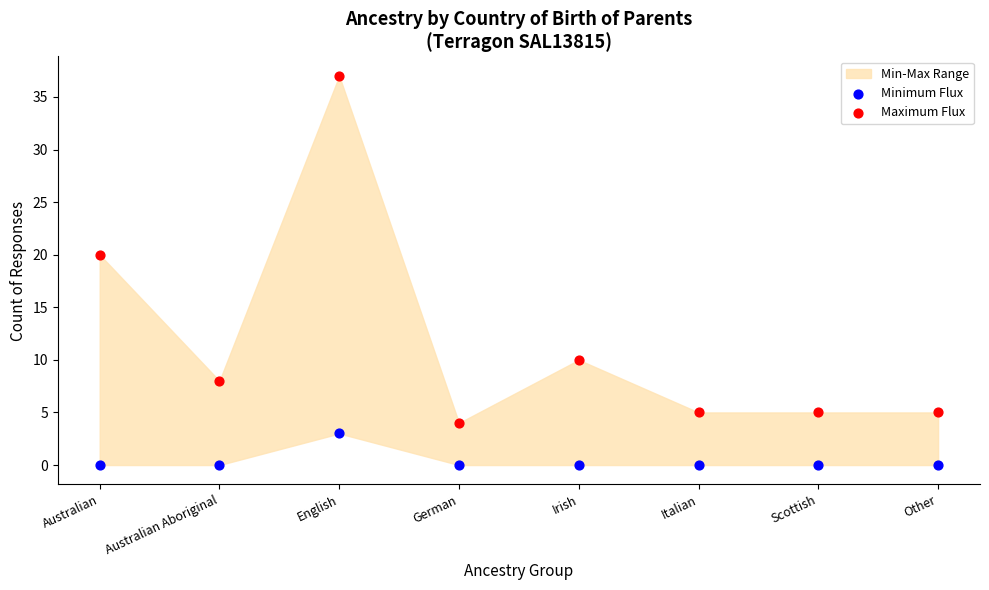

Which series reaches the minimum Y coordinate?

Minimum Flux